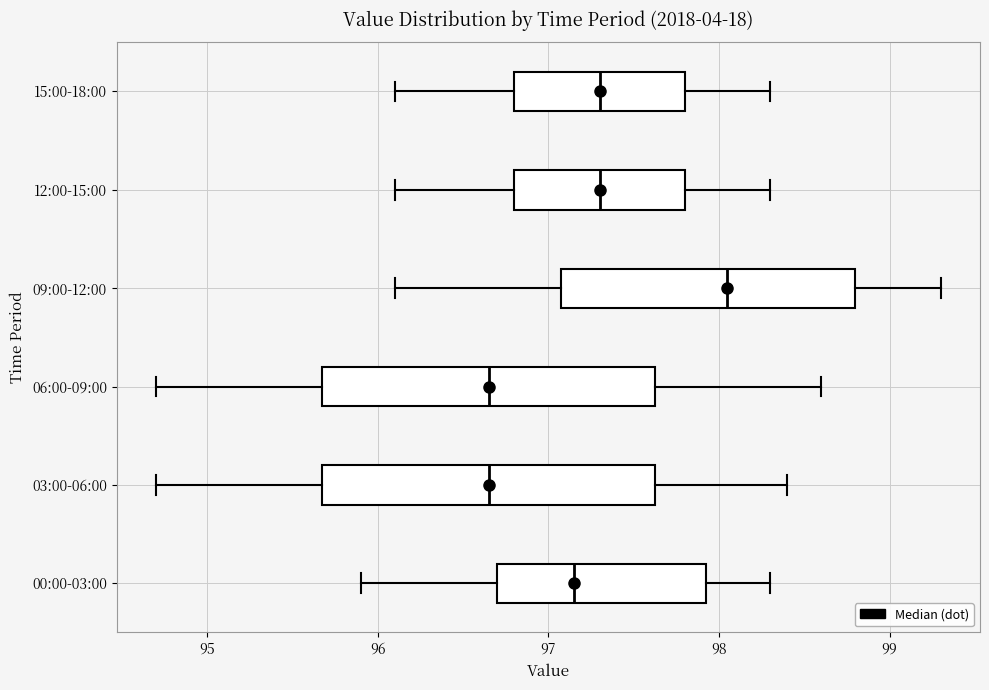

Reading bottom to top, transcribe this box plot: for each box, give where its median line is, the range the box spans, and where its two whiskers end, as read against the x-axis. The values are not printed on the chart, so give them approximately, as read against the axis.

00:00-03:00: median 97.2, box 96.7 to 97.9, whiskers 95.9 to 98.3
03:00-06:00: median 96.7, box 95.7 to 97.6, whiskers 94.7 to 98.4
06:00-09:00: median 96.7, box 95.7 to 97.6, whiskers 94.7 to 98.6
09:00-12:00: median 98.1, box 97.1 to 98.8, whiskers 96.1 to 99.3
12:00-15:00: median 97.3, box 96.8 to 97.8, whiskers 96.1 to 98.3
15:00-18:00: median 97.3, box 96.8 to 97.8, whiskers 96.1 to 98.3